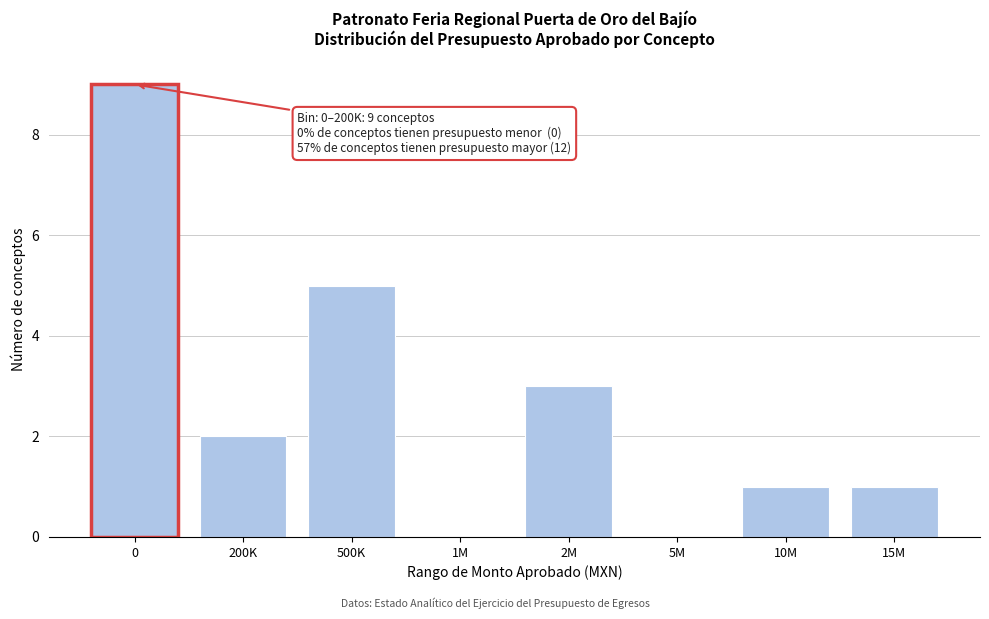

Reading left to right, list all the values displayed in this chart.

0=9	200K=2	500K=5	1M=0	2M=3	5M=0	10M=1	15M=1